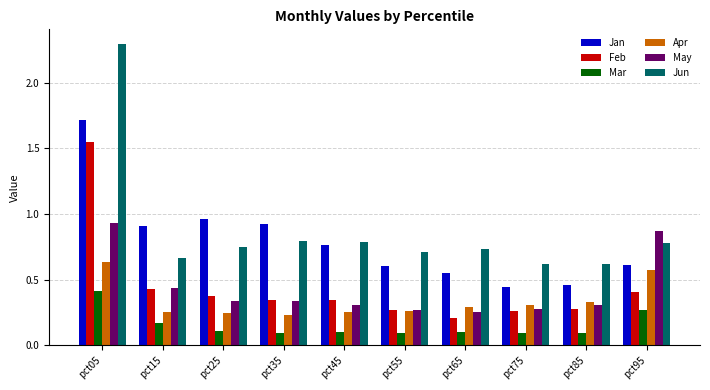

Does the chart contain any negative values?

No